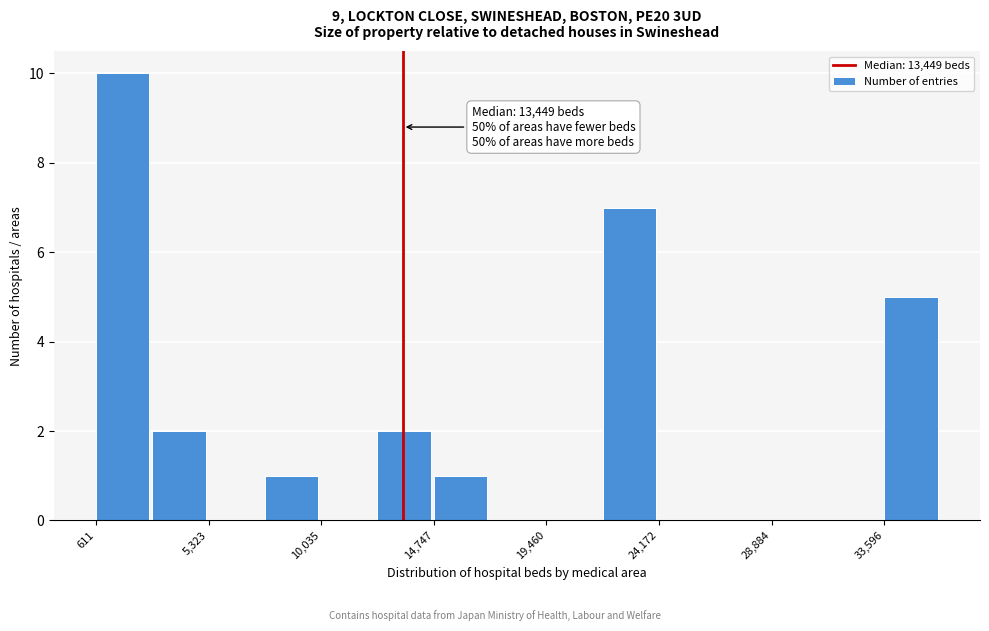

Which range on the x-axis has the tallest bar?

500 to 3000